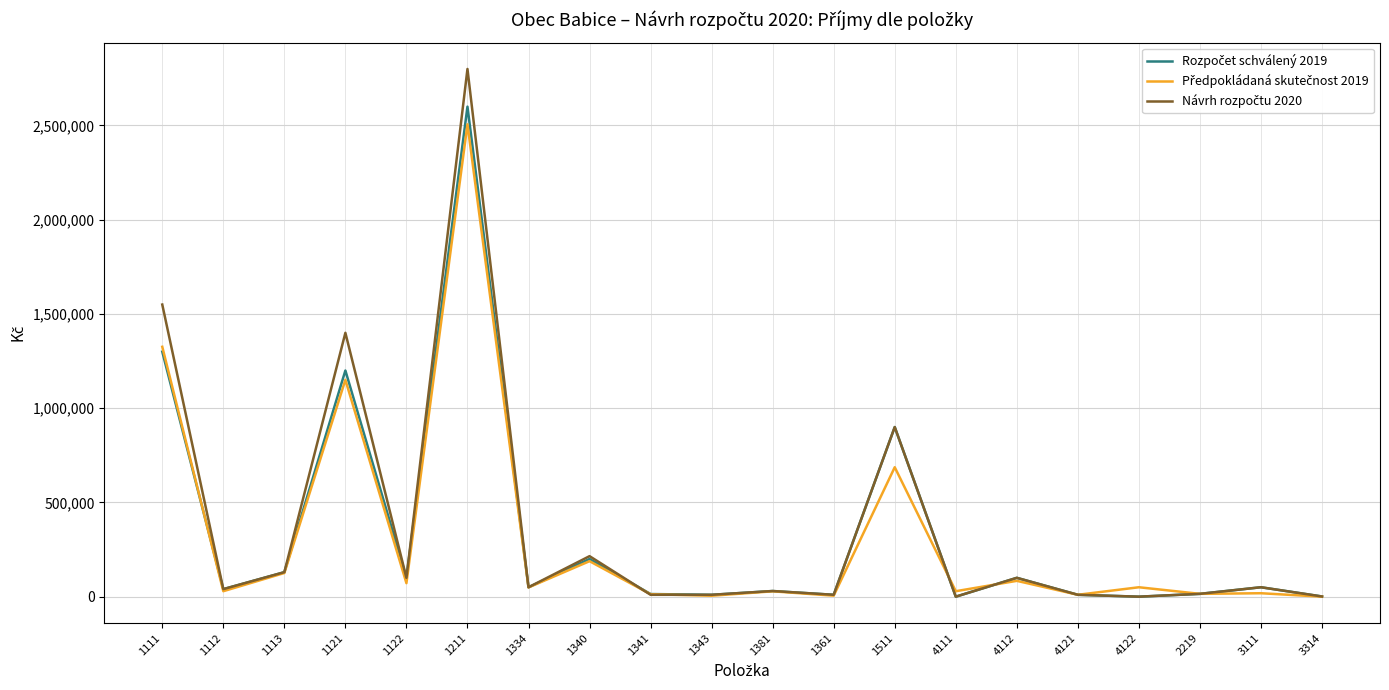

At which category is the sum across all series the highest?

1211